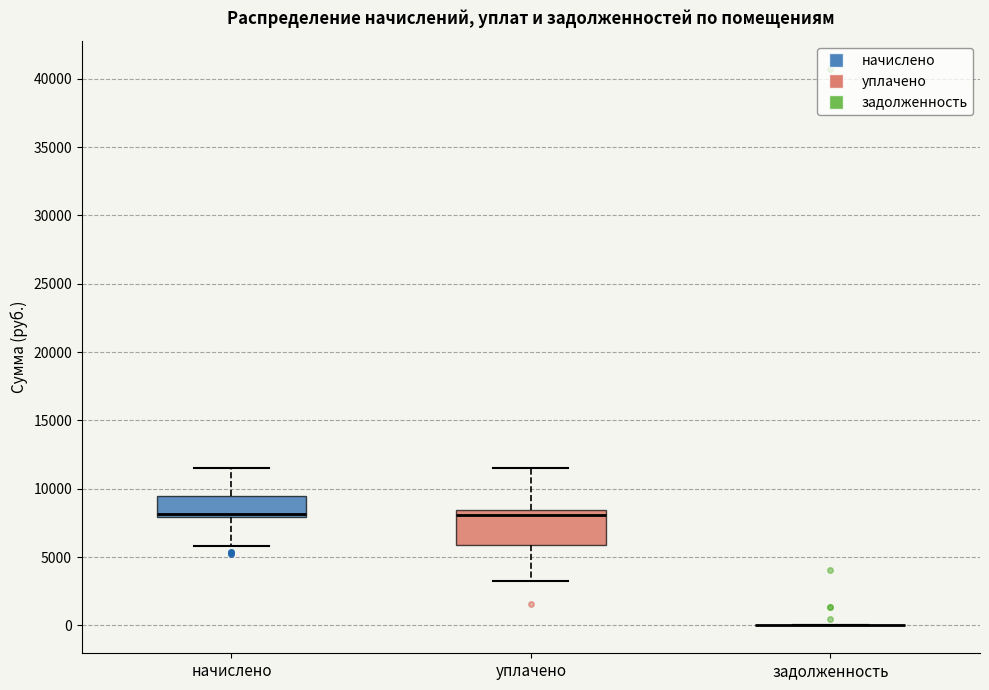

Where does the upper whisker of the box for начислено end on the y-axis? The values are not printed on the chart, so give them approximately, as read against the axis.

11500